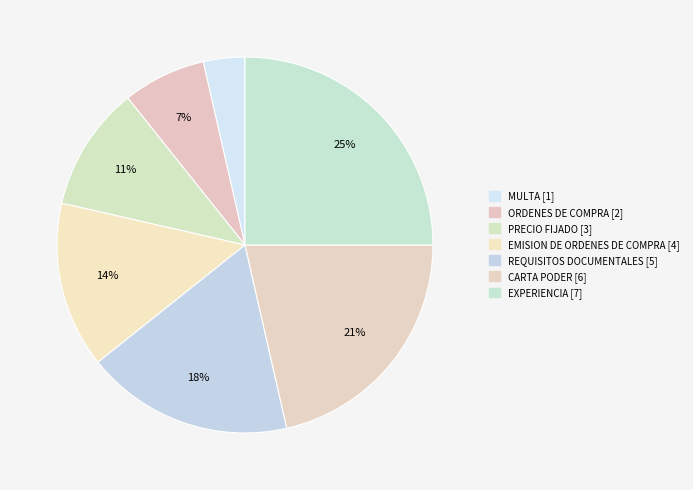

To the nearest percent, what is the average slice percentage?

14%